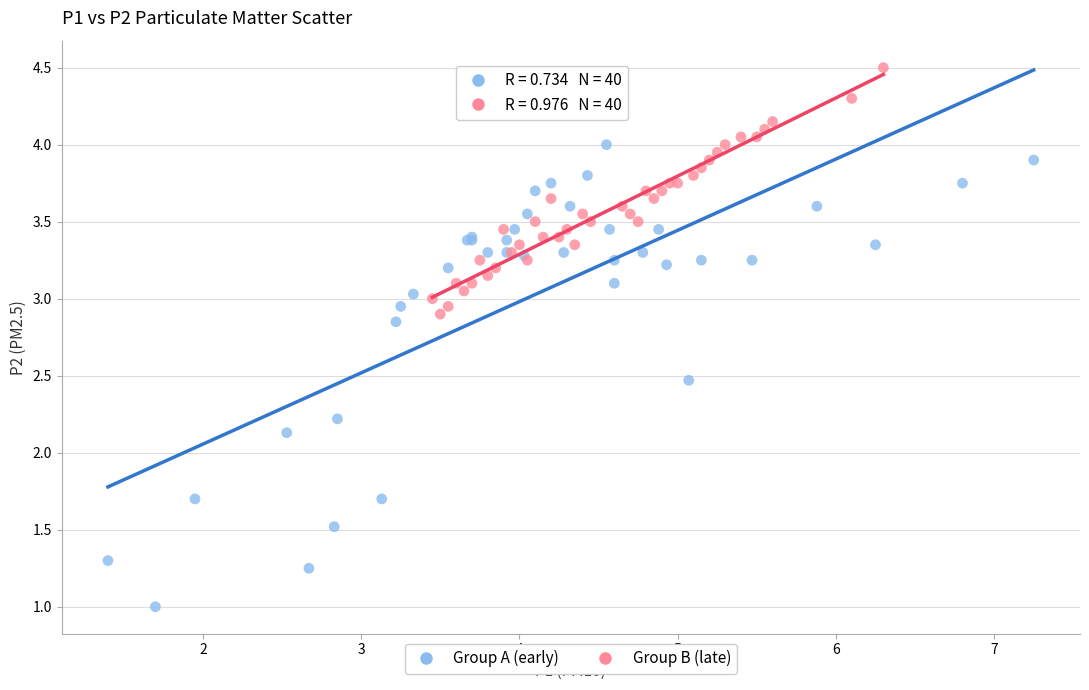

Which series reaches the maximum Y coordinate?

Group B (late)